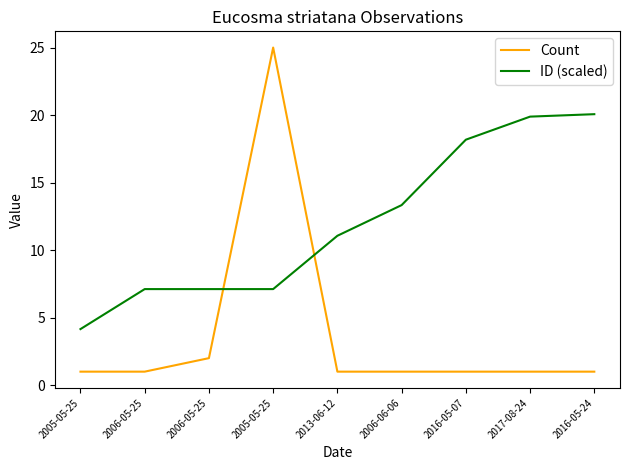

Read the Count value at 2013-06-12.

1.0